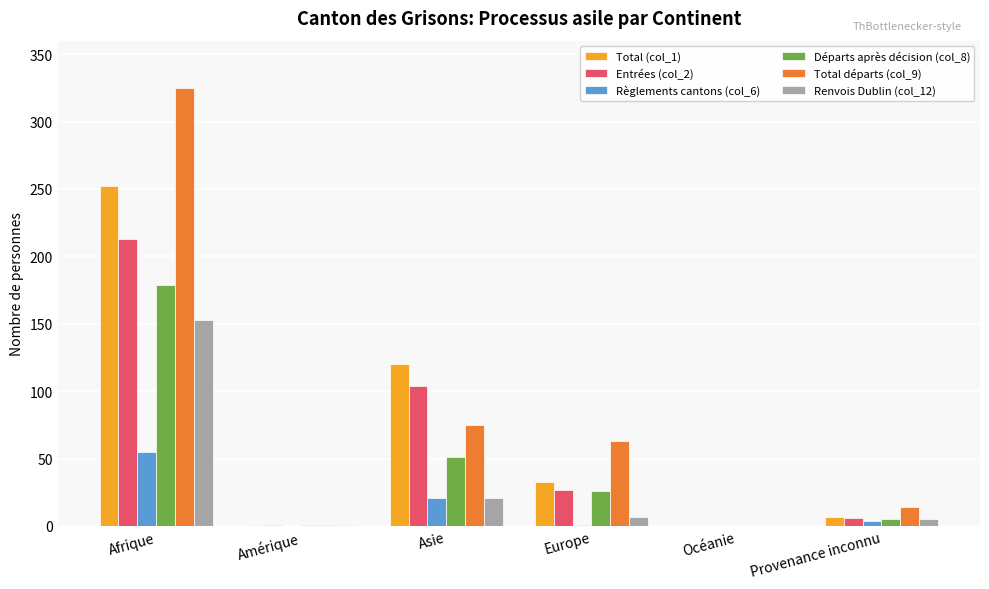

Which series changed the most between Afrique and Asie?

Total départs (col_9)